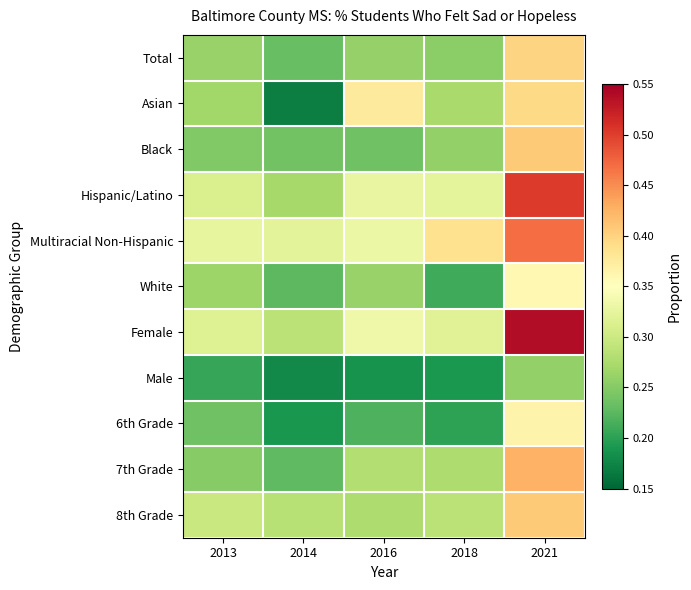

Which series changed the most between 2014 and 2021?

Female